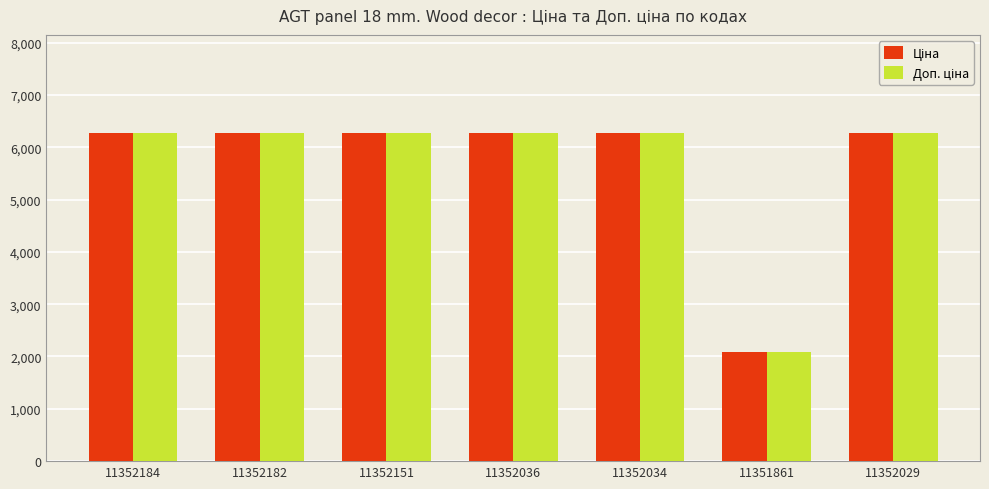

Which category has the lowest value across all series?

11351861